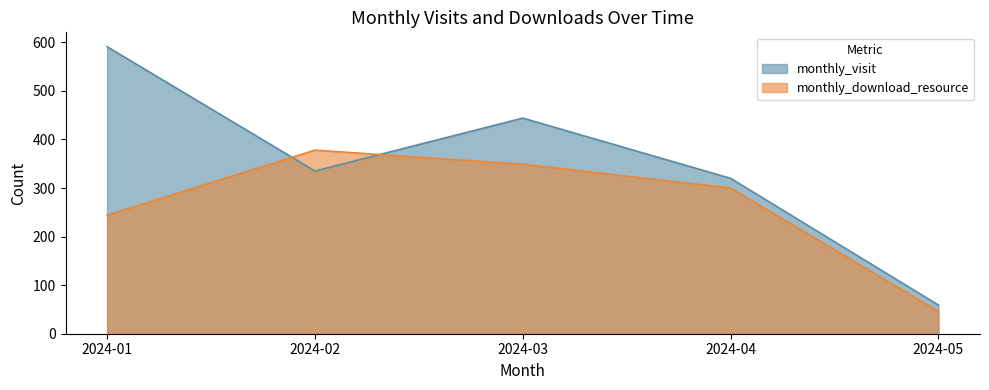

Rank the categories by monthly_download_resource value from lowest to highest.

2024-05, 2024-01, 2024-04, 2024-03, 2024-02